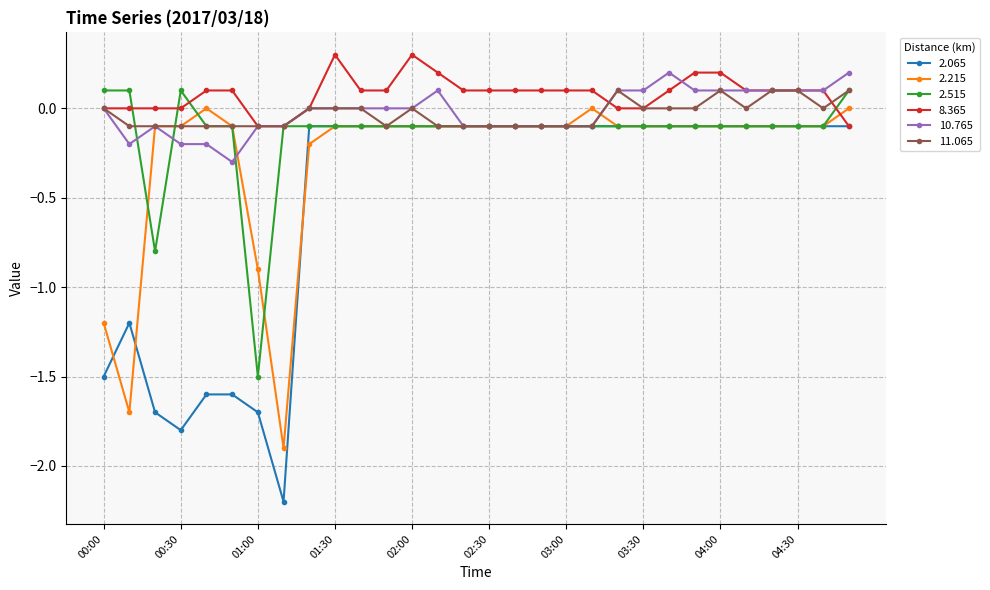

True or false: 10.765 has more than 0 interior local peaks.

True